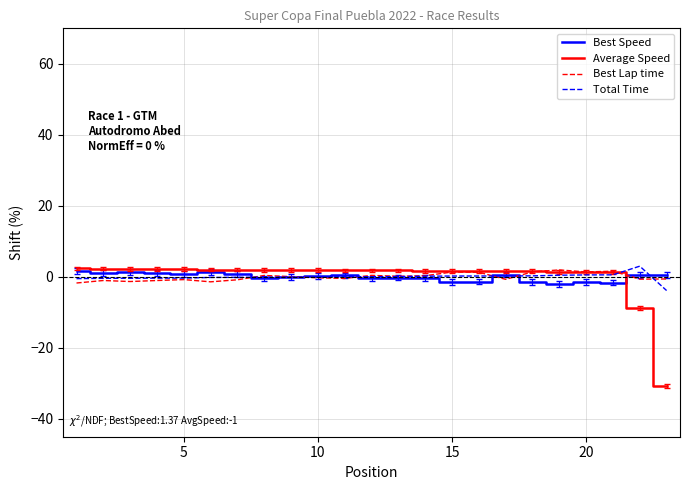

Which series has the largest range (max minus min)?

Average Speed